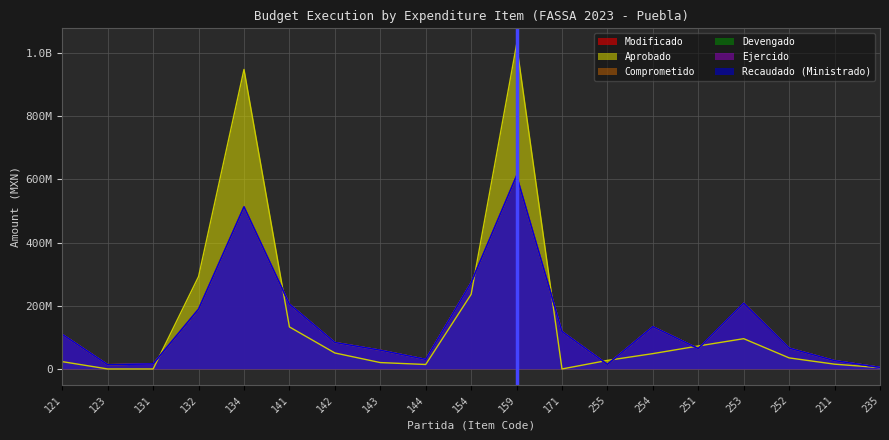

Reading left to right, extract all data points from this chart.

Modificado: 109588150.5	13532314.8	16109433.0	189452884.0	513058127.4	205205296.1	83770134.2	59410073.8	30389638.5	273435993.0	611436988.1	118518577.9	14566150.1	133907553.1	64505664.6	208149964.5	66000017.1	26405149.6	5130086.9
Recaudado (Ministrado): 109588150.5	13532314.8	16109433.0	189452884.0	513058127.4	205205296.1	83770134.2	59410073.8	30389638.5	273435993.0	611436988.1	118518577.9	14566150.1	133907553.1	64505664.6	208149964.5	66000017.1	26405149.6	5130086.9
Comprometido: 109588150.5	13532314.8	16109433.0	189452884.0	513058127.4	205205296.1	83770134.2	59410073.8	30389638.5	273435993.0	611436988.1	118518577.9	14566150.1	133907553.1	64505664.6	208149964.5	66000017.1	26405149.6	5130086.9
Devengado: 109588150.5	13532314.8	16109433.0	189452884.0	513058127.4	205205296.1	83770134.2	59410073.8	30389638.5	273435993.0	611436988.1	118518577.9	14566150.1	133907553.1	64505664.6	208149964.5	66000017.1	26405149.6	5130086.9
Ejercido: 109588150.5	13532314.8	16109433.0	189452884.0	513058127.4	205205296.1	83770134.2	59410073.8	30389638.5	273435993.0	611436988.1	118518577.9	14566150.1	133907553.1	64505664.6	208149964.5	66000017.1	26405149.6	5130086.9
Aprobado: 23188816.0	0.0	0.0	292494428.0	947870416.0	133097391.0	50626569.0	20250556.0	14175362.0	236177180.0	1026603166.0	0.0	27082136.0	48566714.0	72717333.0	95839563.0	35001356.0	15199779.0	4295122.0